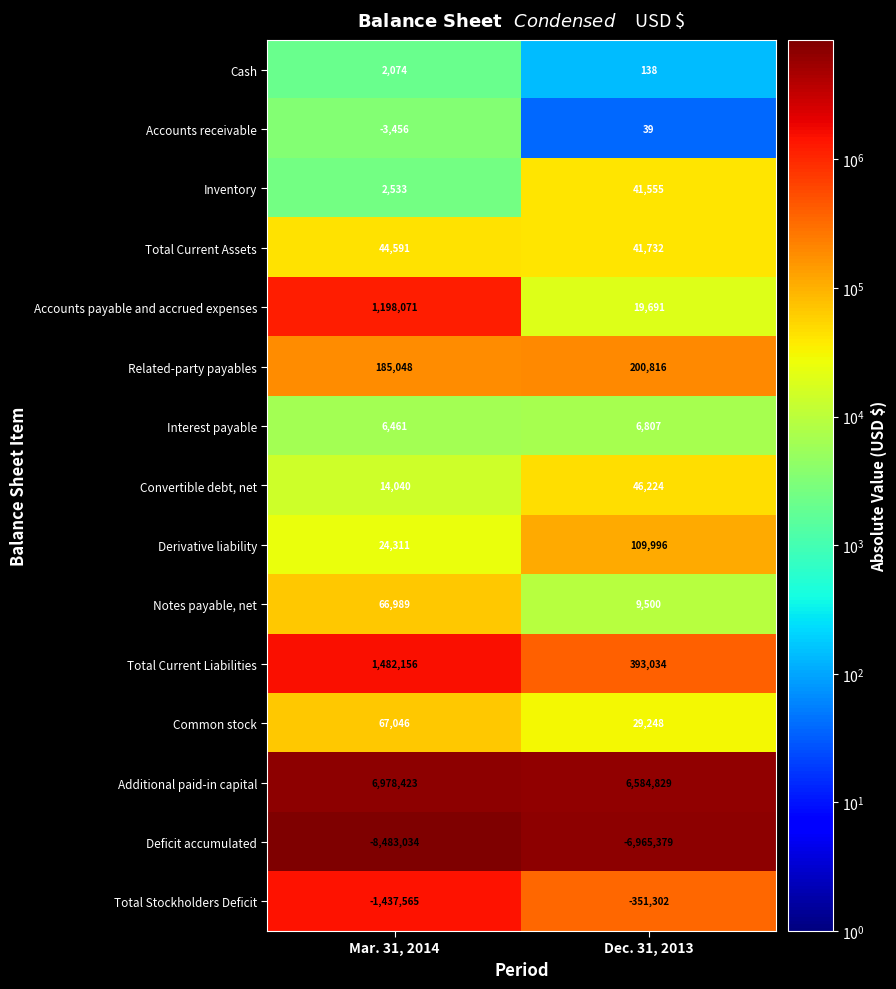

What is the approximate value of Deficit accumulated at Mar. 31, 2014, to the nearest 10?

-8483030